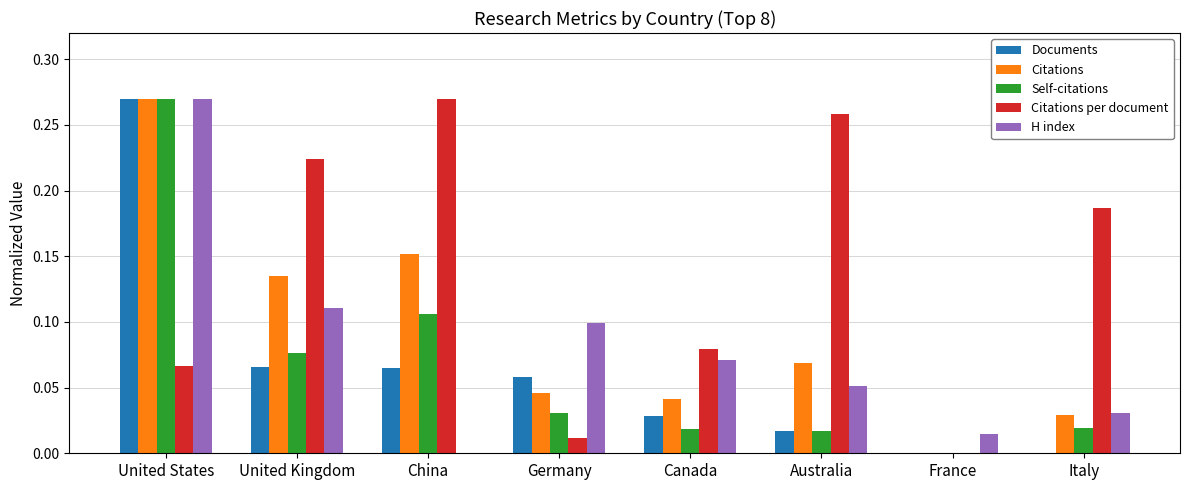

Between United States and United Kingdom, which series saw the biggest shift?

Documents